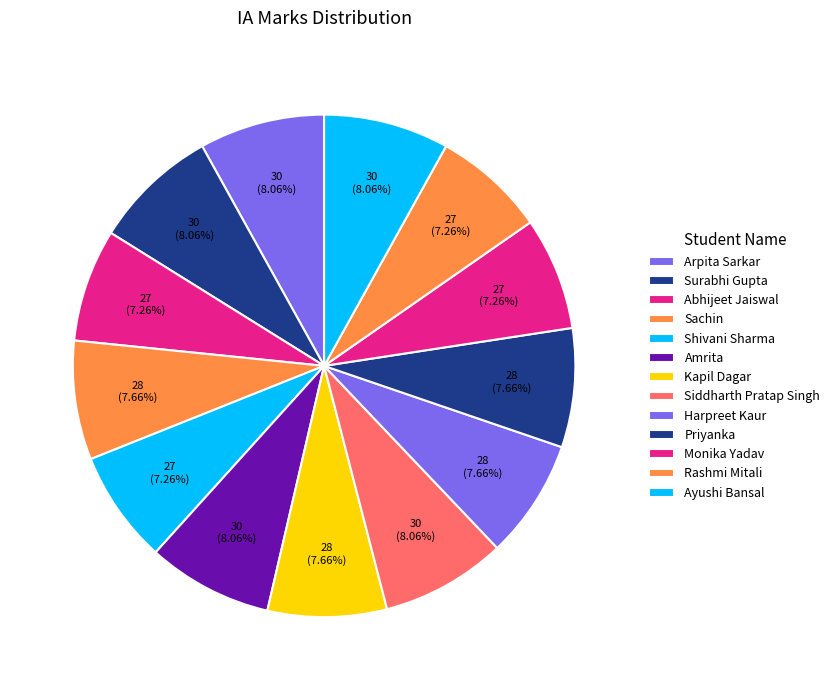

Rank the categories by value from highest to lowest.

Arpita Sarkar, Surabhi Gupta, Amrita, Siddharth Pratap Singh, Ayushi Bansal, Sachin, Kapil Dagar, Harpreet Kaur, Priyanka, Abhijeet Jaiswal, Shivani Sharma, Monika Yadav, Rashmi Mitali